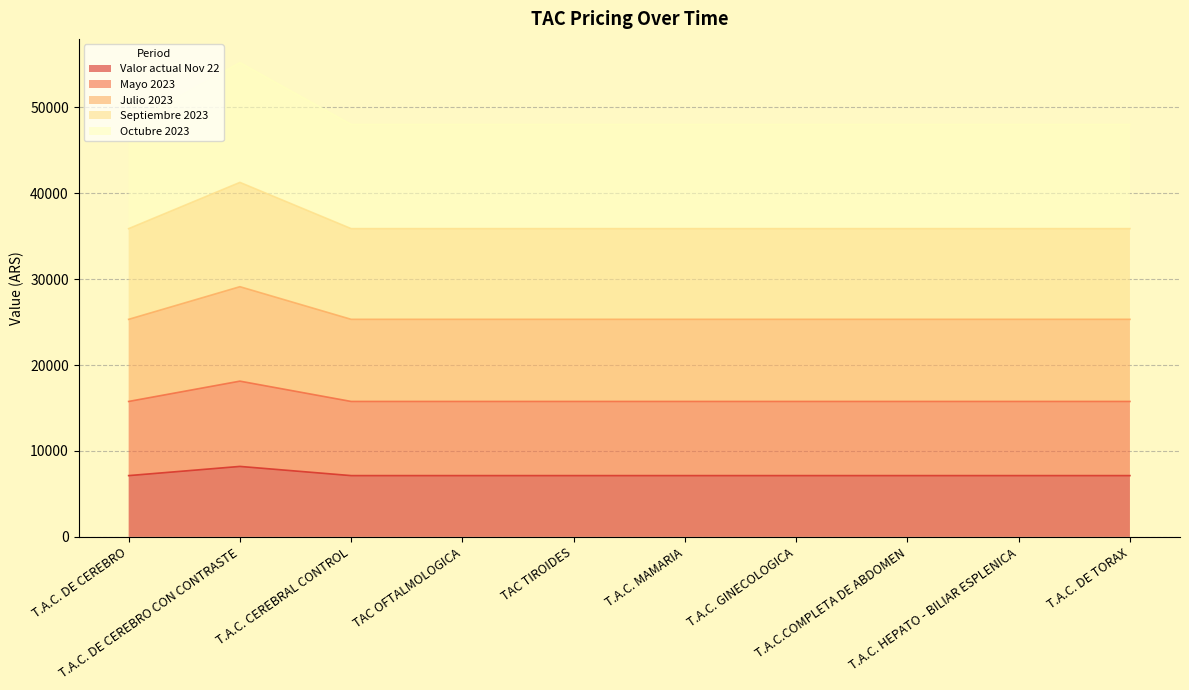

The Septiembre 2023 series shows 41979.2 at T.A.C. GINECOLOGICA. True or false?

False